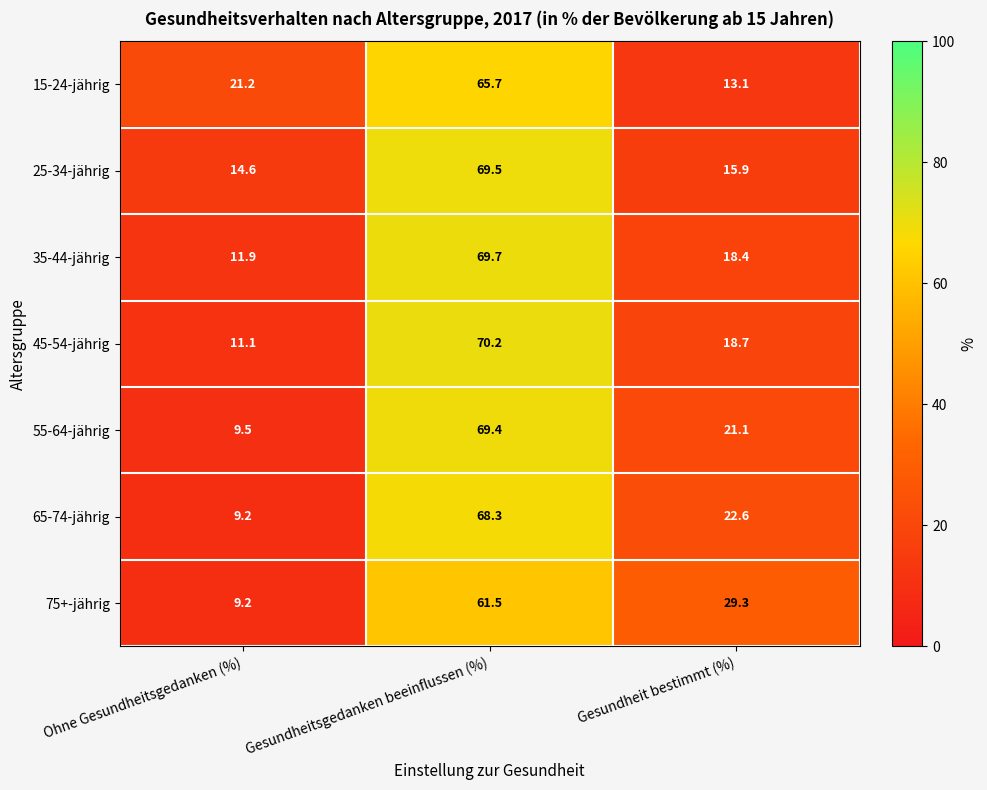

List the series in order of their peak value, highest first.

45-54-jährig, 35-44-jährig, 25-34-jährig, 55-64-jährig, 65-74-jährig, 15-24-jährig, 75+-jährig